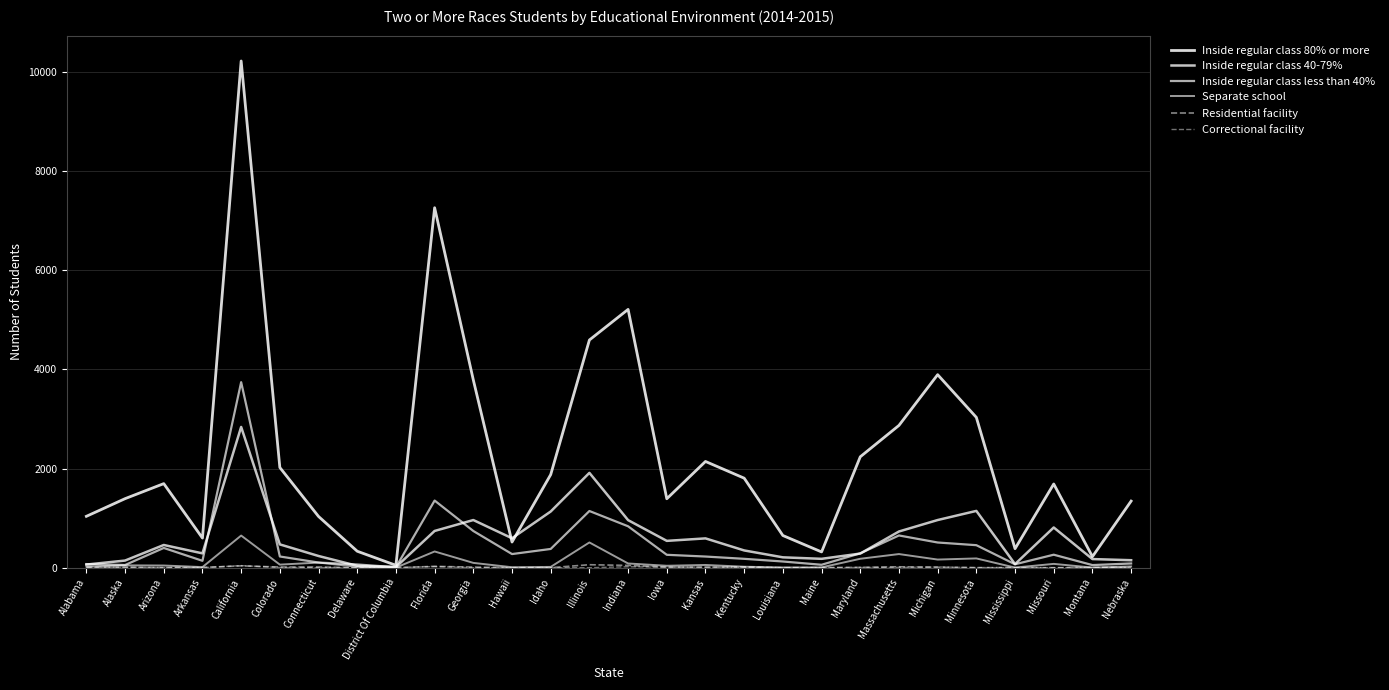

How many lines are shown in the chart?

6